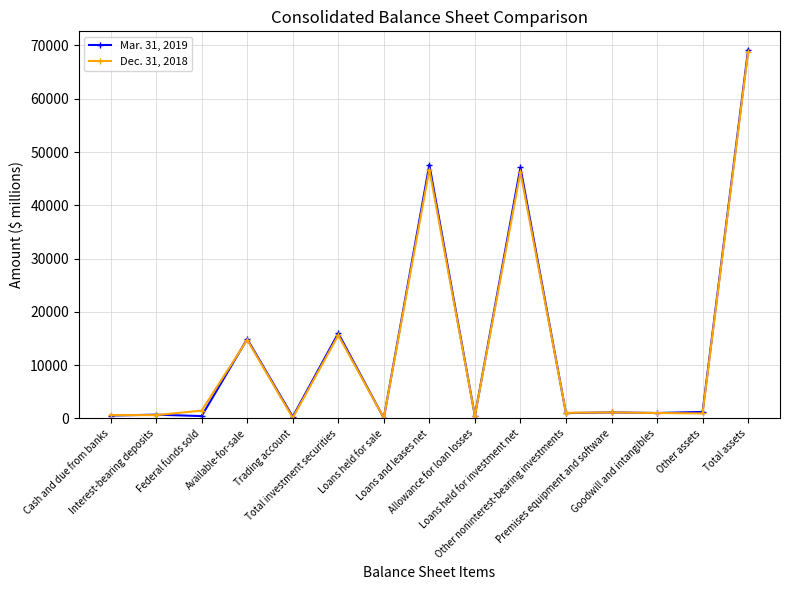

Does the chart display data point markers on the line(s)?

Yes